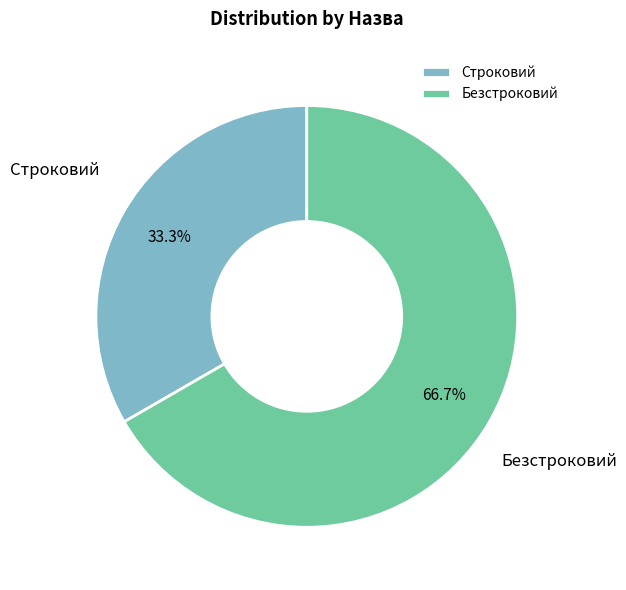

Combined, do Безстроковий and Строковий account for over 50%?

Yes